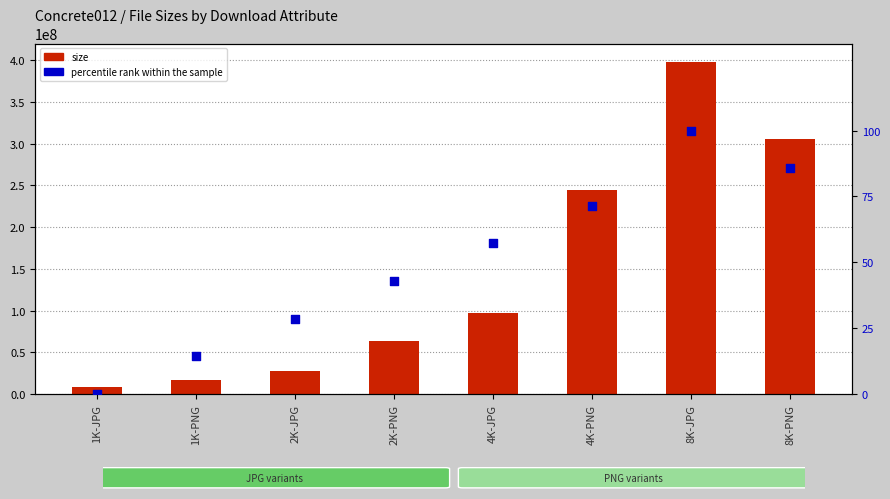

Which series has the widest spread of Y values?

size